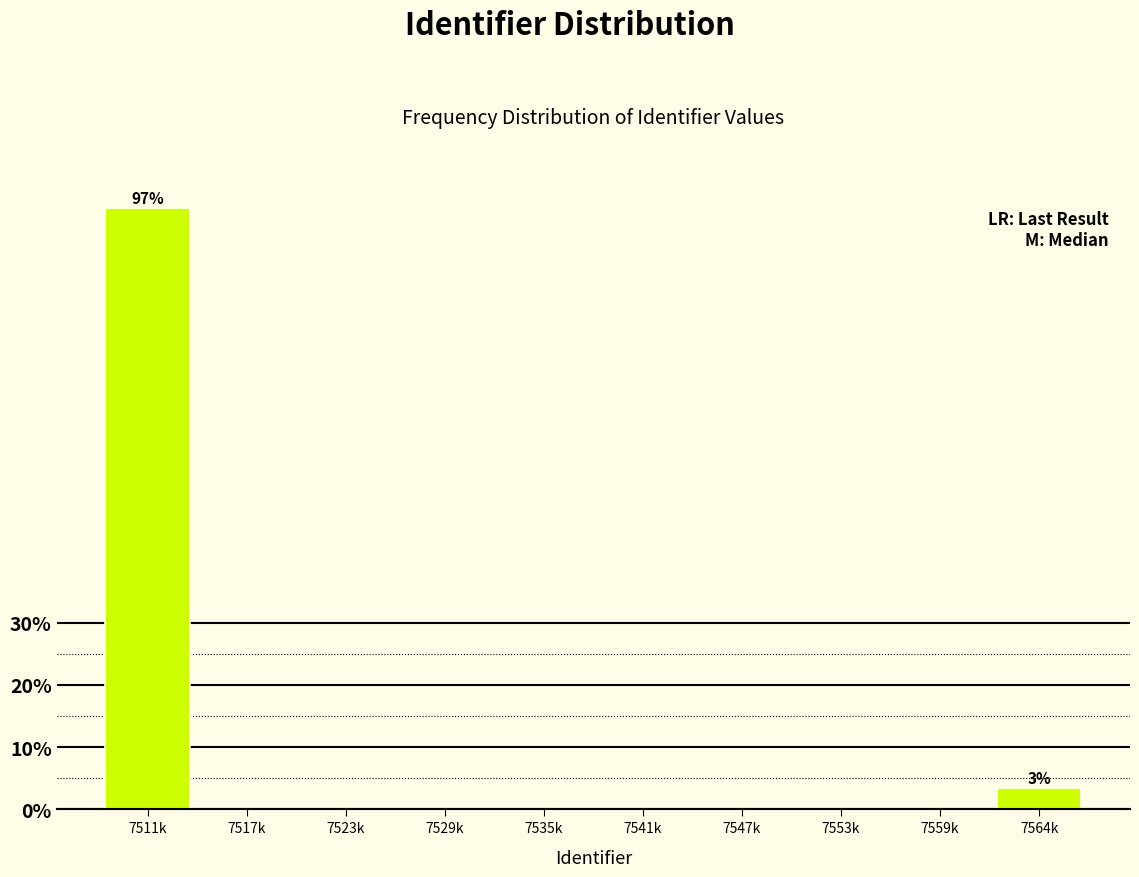

Reading left to right, extract all data points from this chart.

7511k=96.6	7517k=0.0	7523k=0.0	7529k=0.0	7535k=0.0	7541k=0.0	7547k=0.0	7553k=0.0	7559k=0.0	7564k=3.4